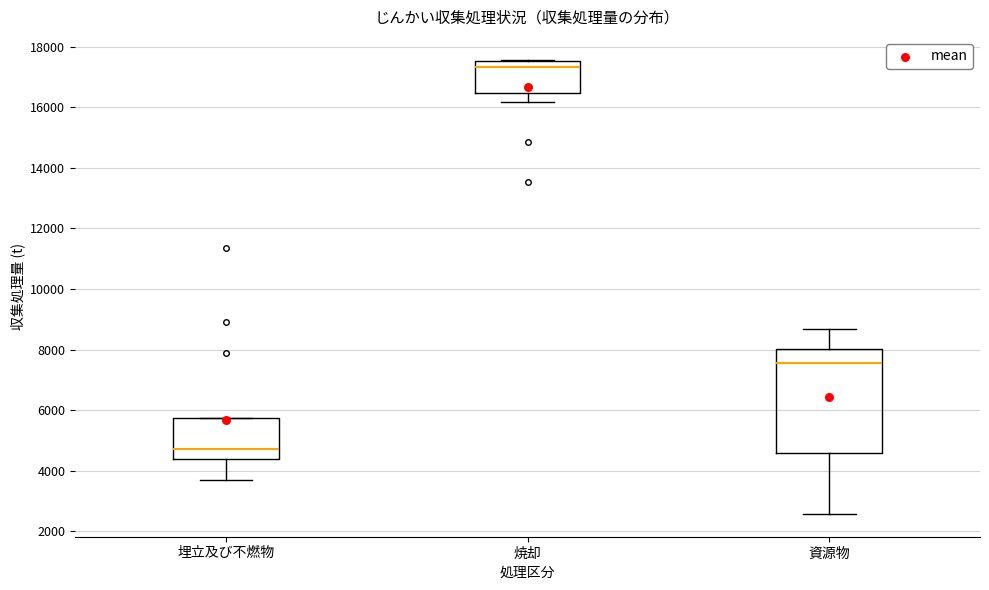

Which box's median line is the highest?

焼却